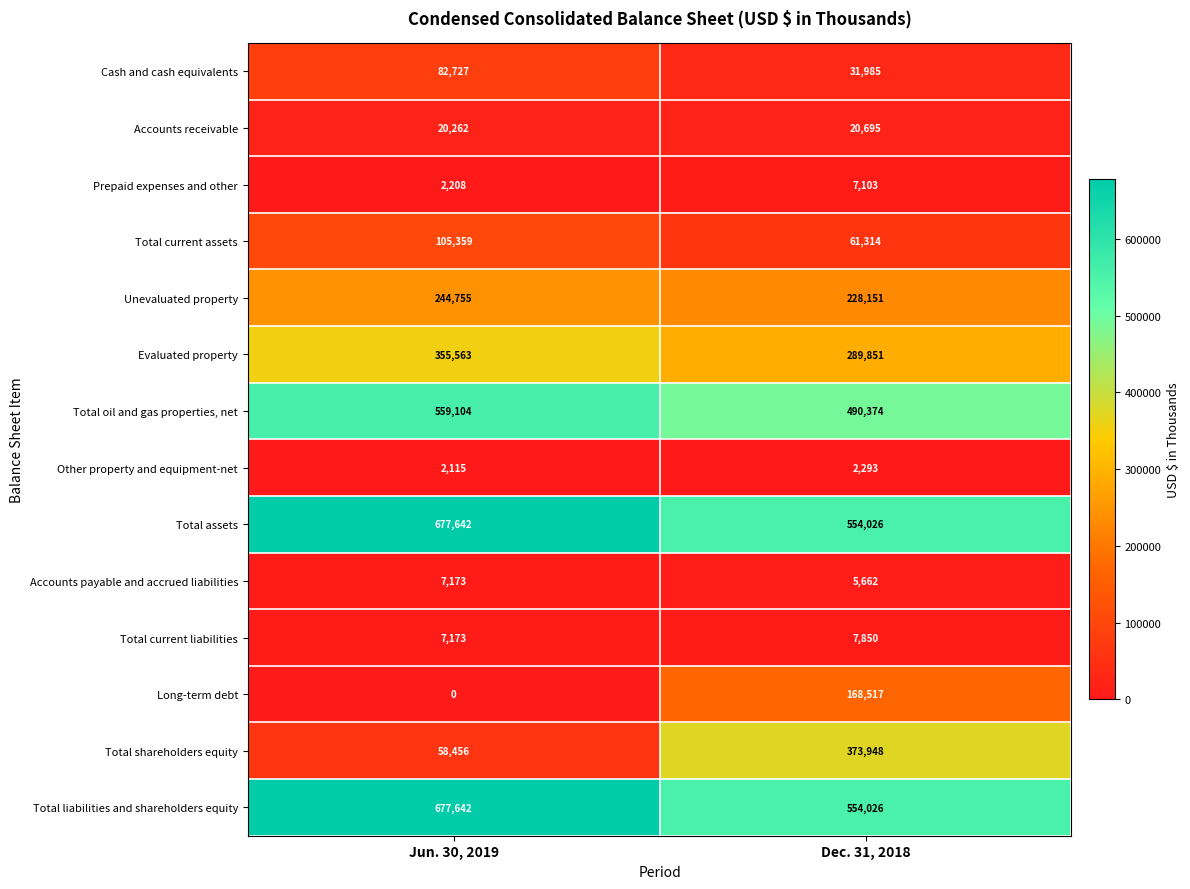

What is the approximate value of Long-term debt at Dec. 31, 2018, to the nearest 50?

168500